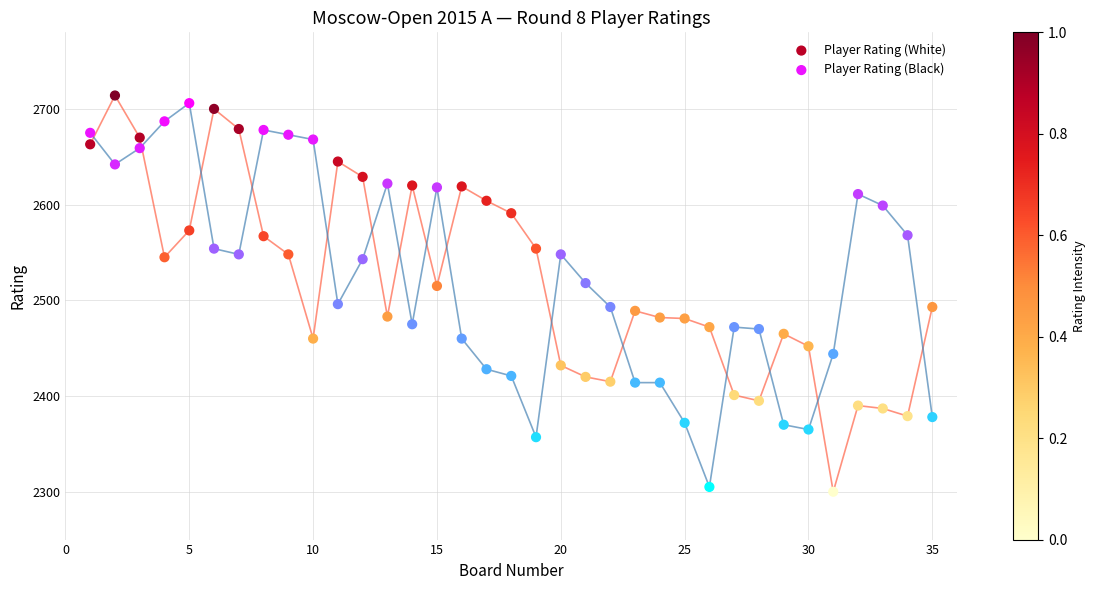

Which series has the widest spread of Y values?

Player Rating (White)